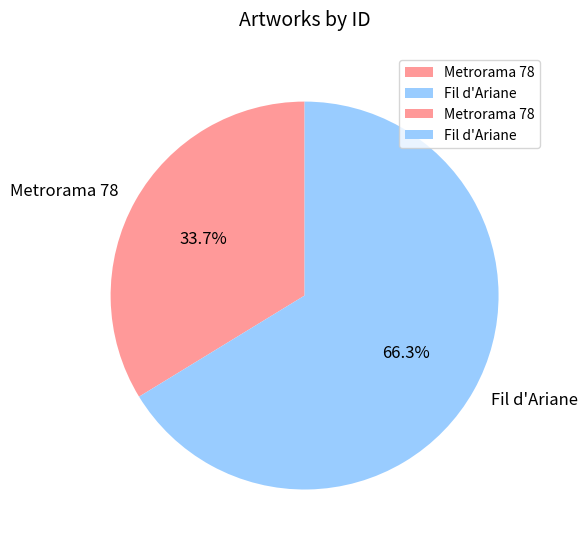

Rank the categories by value from lowest to highest.

Metrorama 78, Fil d'Ariane